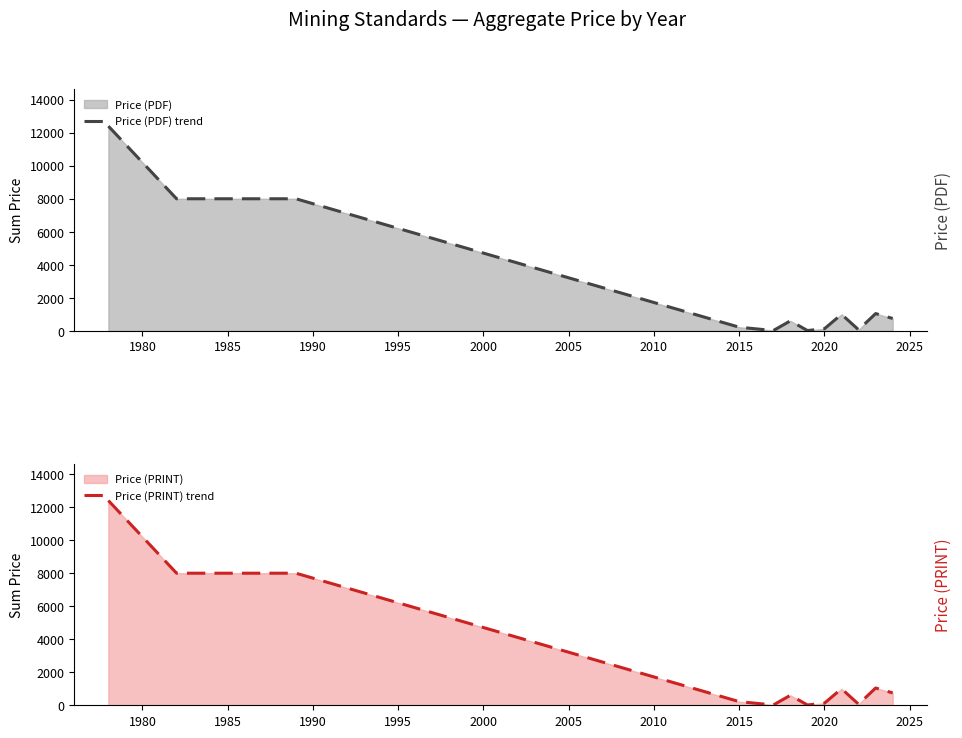

What is the highest value of the Price (PDF) trend series?

12400.0